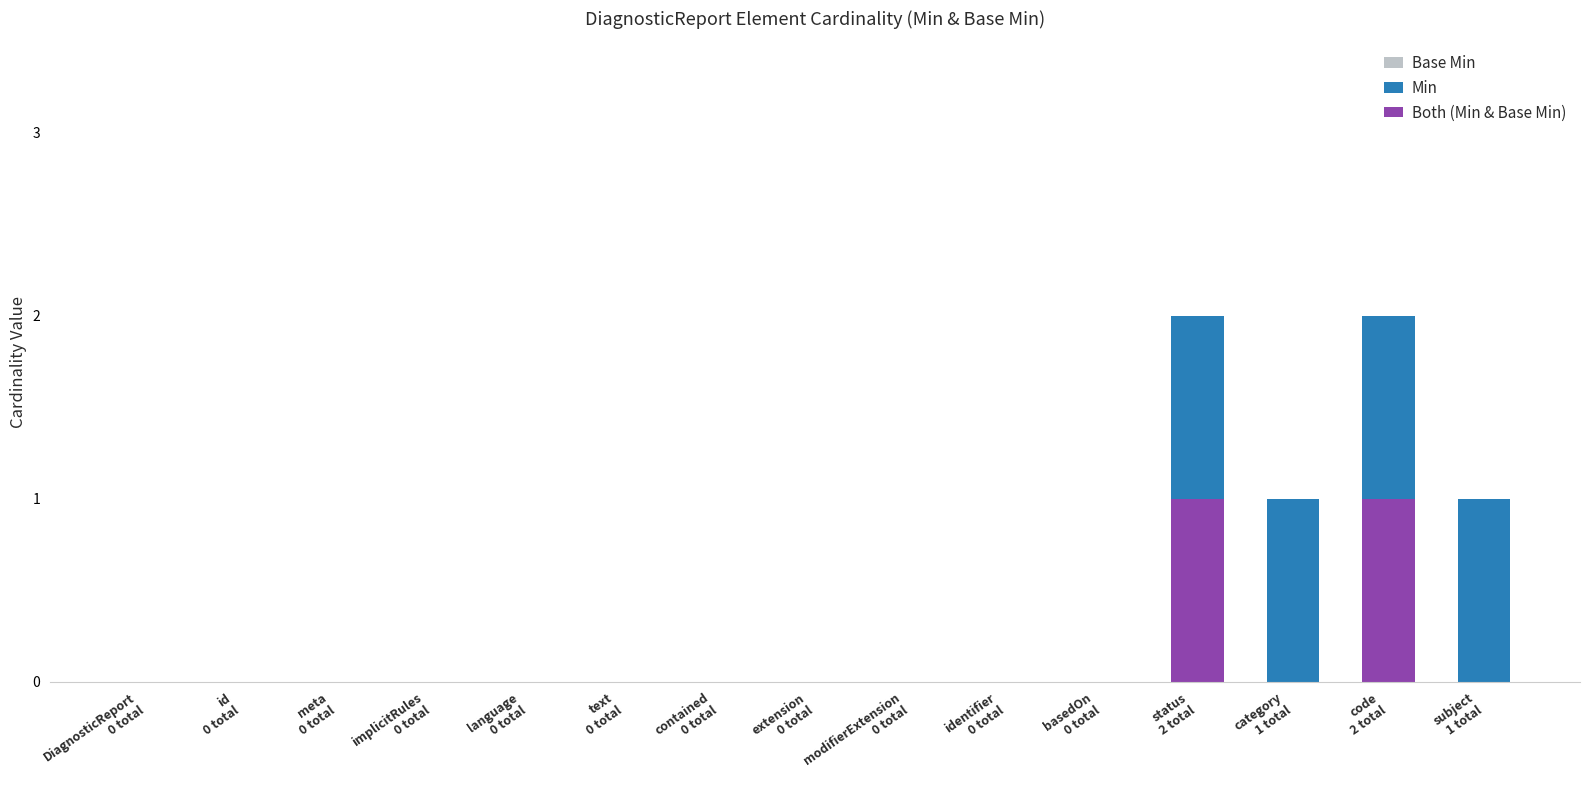

Is it true that Min equals -1 at language
0 total?

False